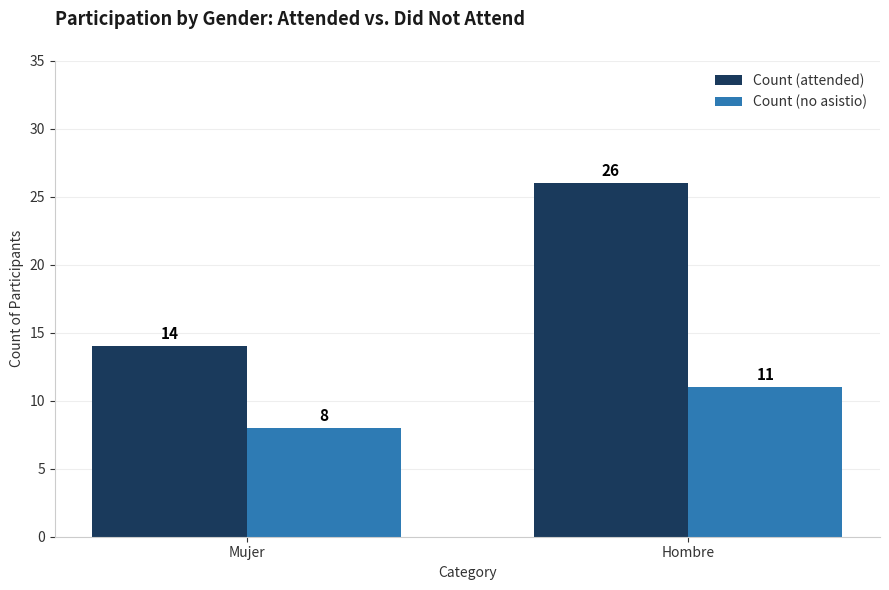

Reading left to right, extract all data points from this chart.

Count (attended): Mujer=14	Hombre=26
Count (no asistio): Mujer=8	Hombre=11